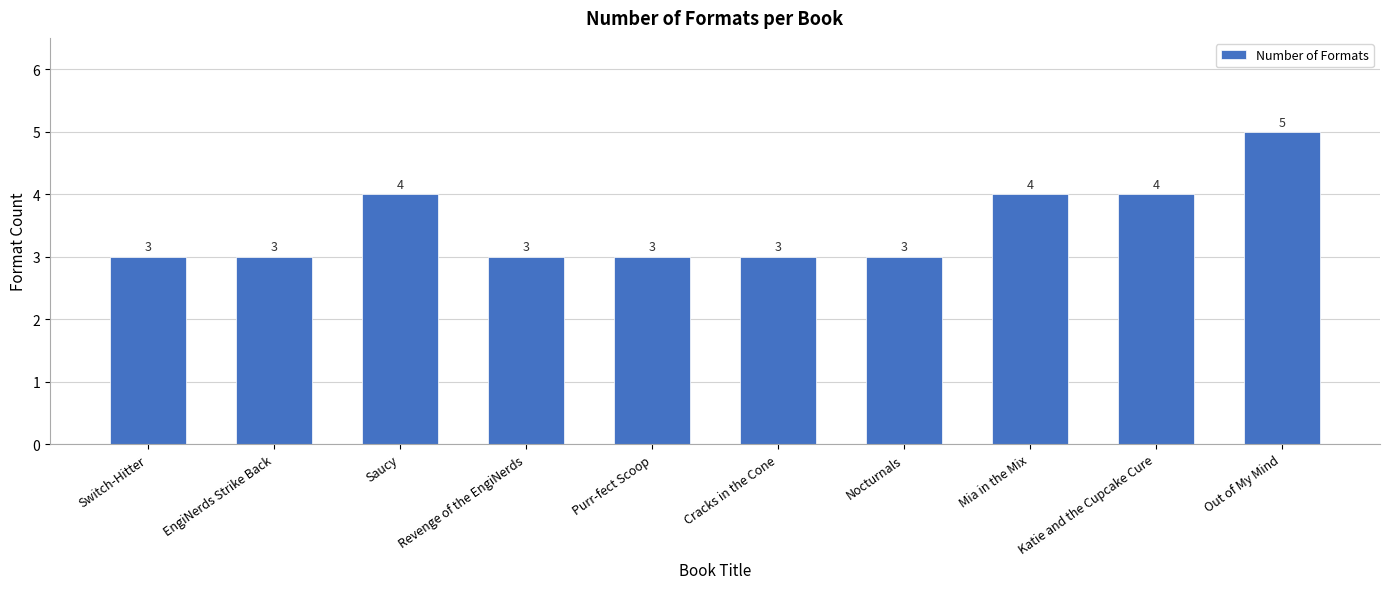

What is the ratio of the value at Cracks in the Cone to the value at Saucy?

0.8